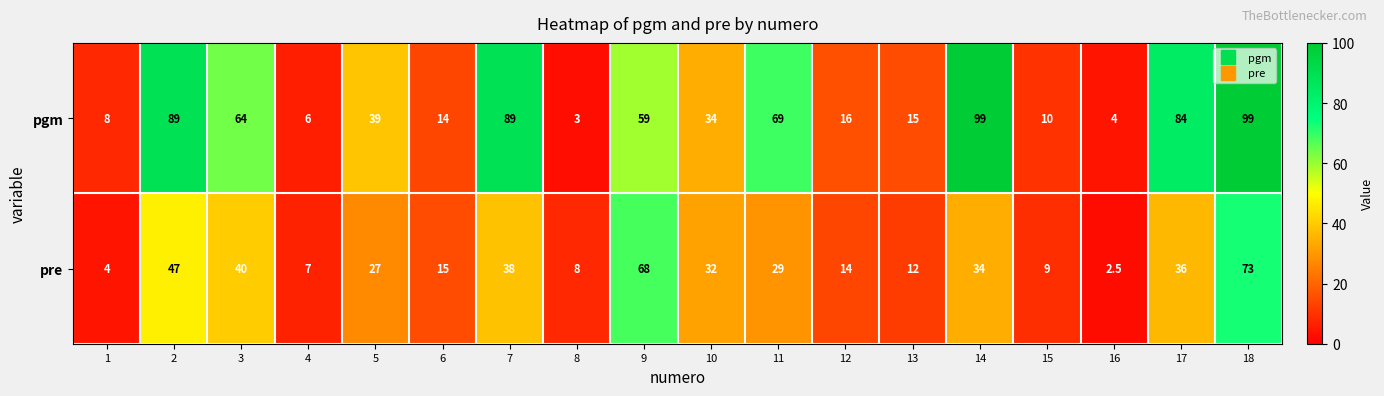

How many distinct data groups are displayed?

2